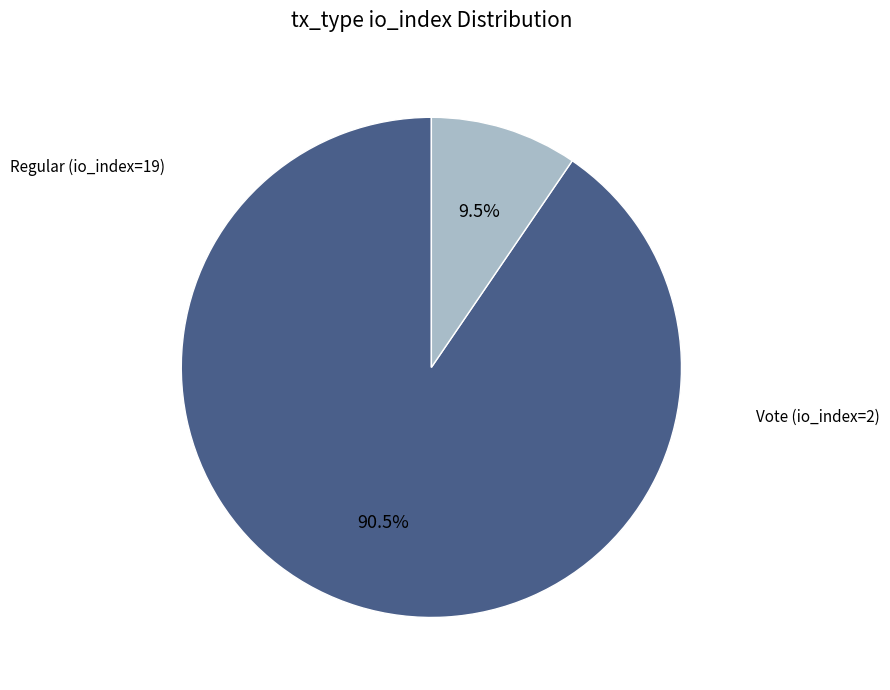

True or false: Vote (io_index=2) accounts for 1% of the total.

False